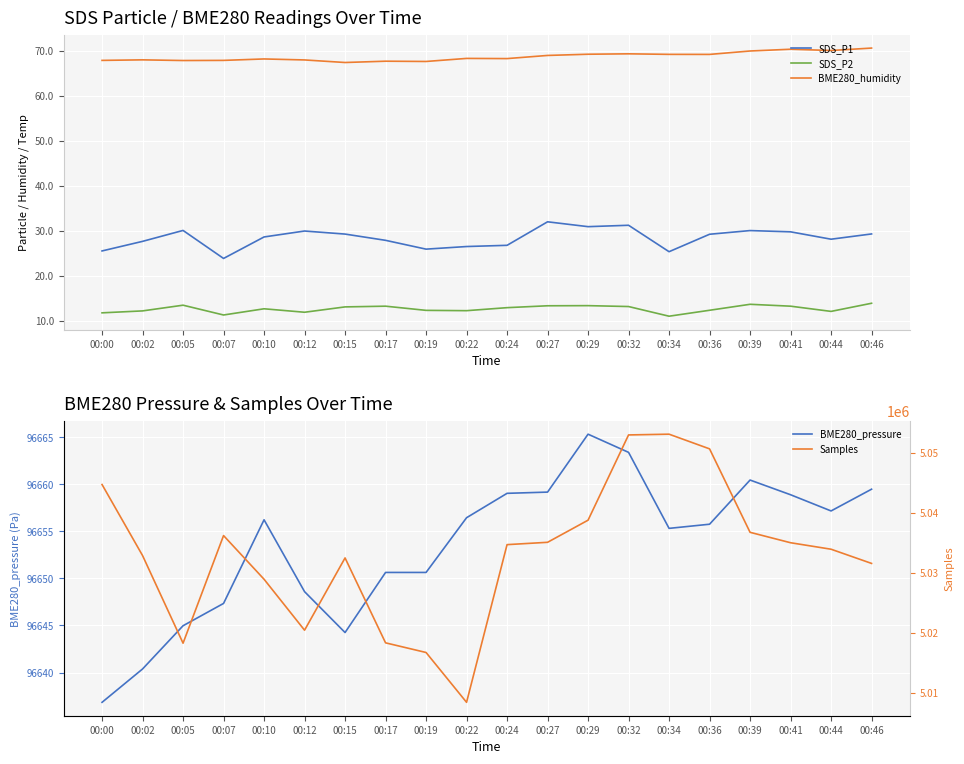

At how many categories does at least one series exceed 3357617?

20